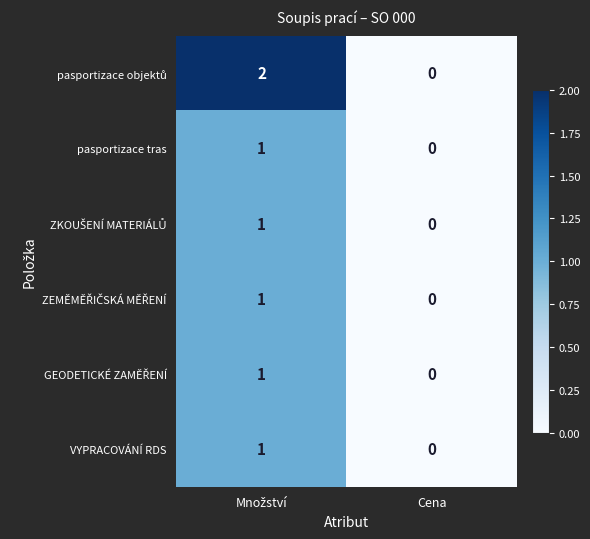

The value of pasportizace tras at Cena is 0. True or false?

True